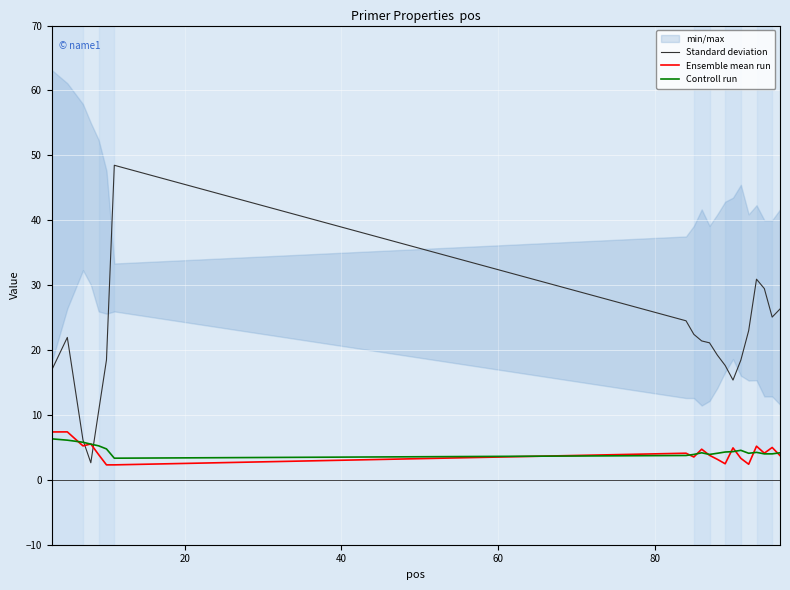

What is the greatest value displayed?

48.5